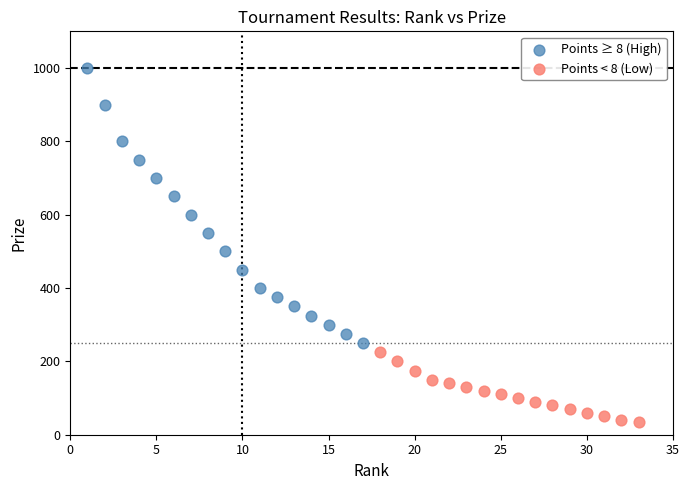

Which series contains the lowest Y value?

Points < 8 (Low)